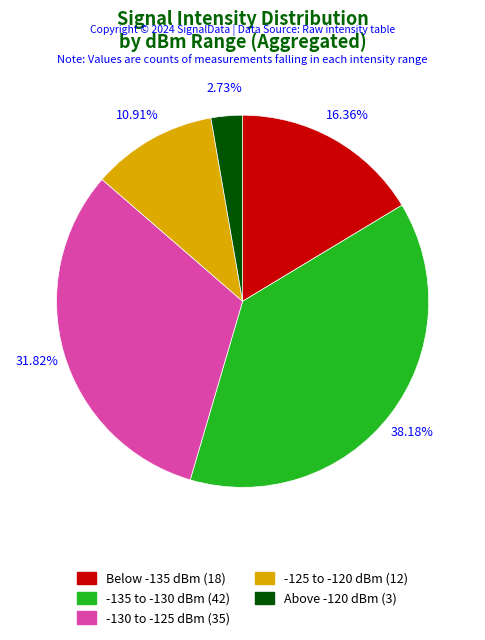

Do Above -120 dBm (3) and -135 to -130 dBm (42) together represent more than half of the pie?

No